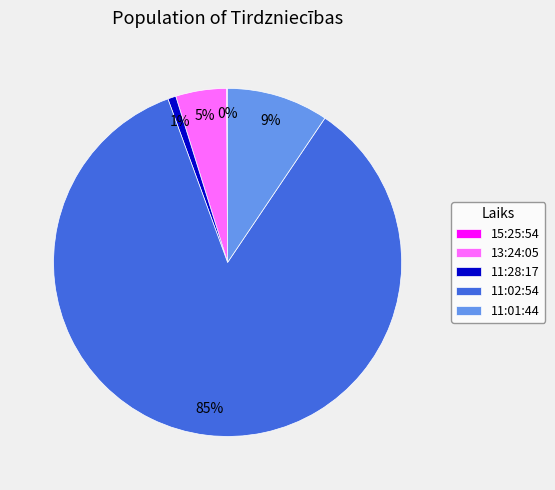

True or false: 11:02:54 accounts for 74% of the total.

False